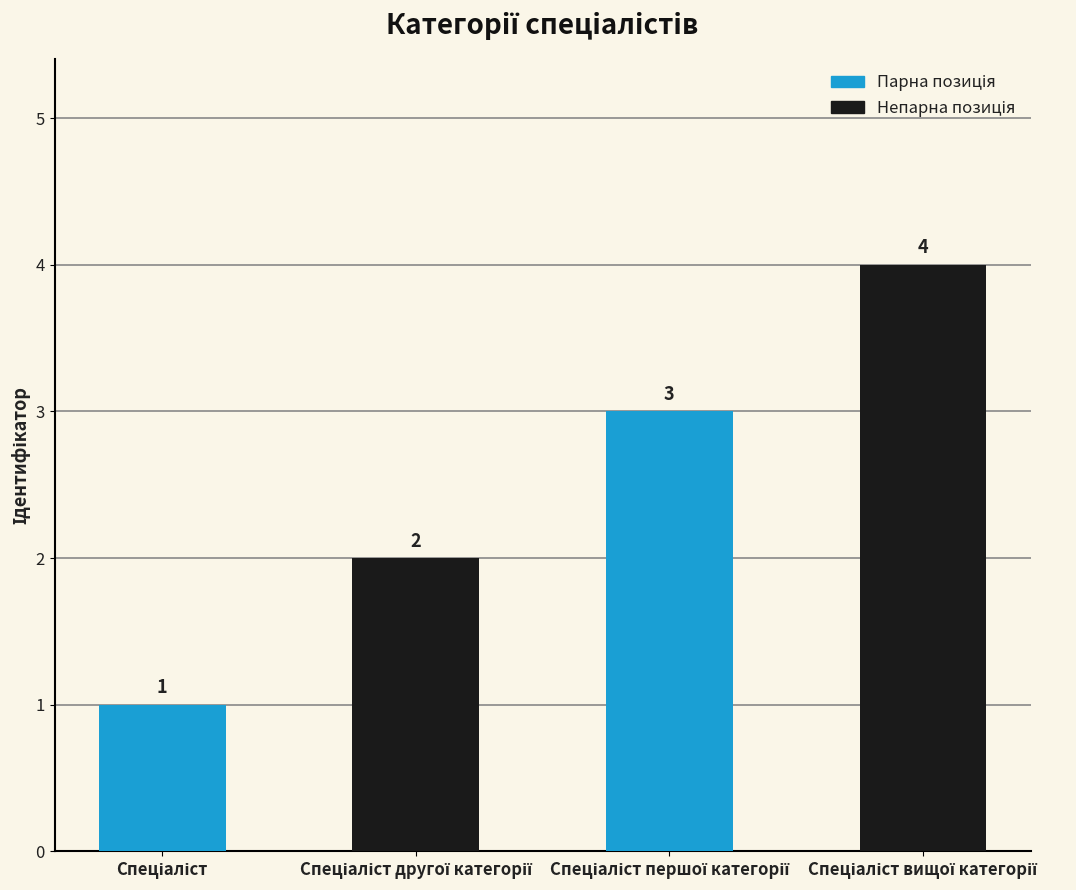

How many values are between 2 and 4?

3